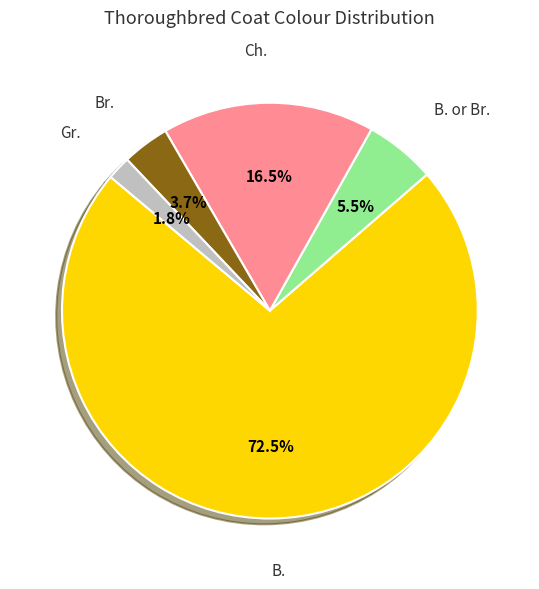

Rank the categories by value from lowest to highest.

Gr., Br., B. or Br., Ch., B.